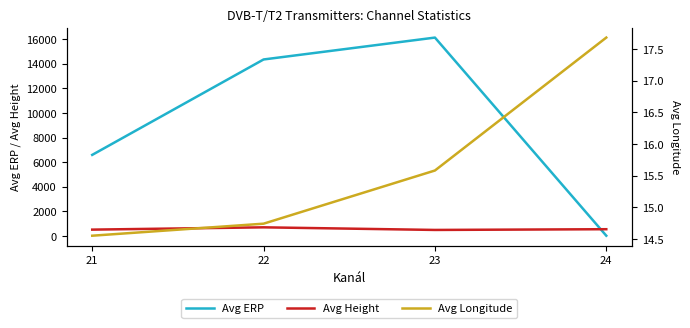

How many interior local peaks does the Avg ERP series have?

1